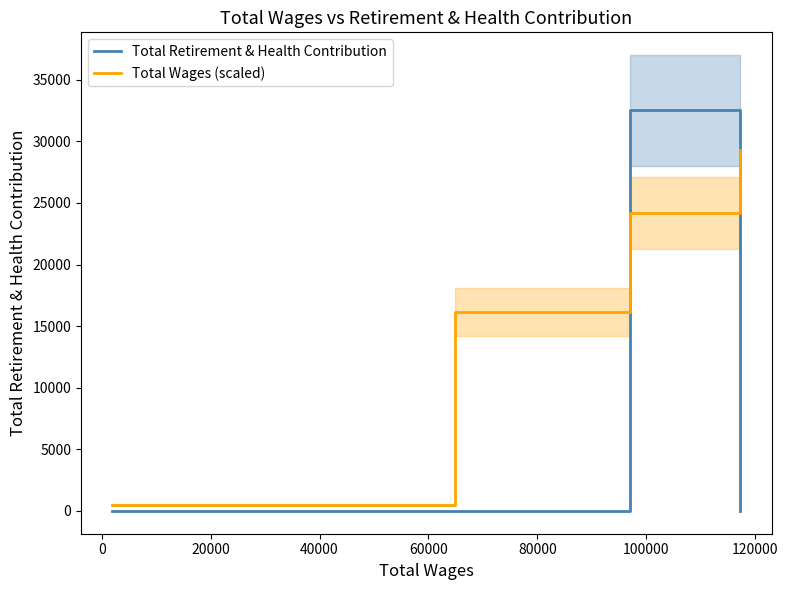

Reading right to left, extract all data points from this chart.

Total Retirement & Health Contribution: 0.0	32513.0	0.0	0.0
Total Wages (scaled): 29261.7	24182.3	16170.5	488.7